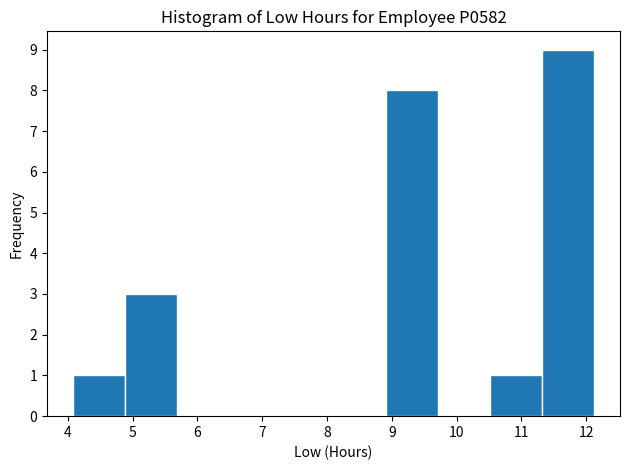

Reading left to right, transcribe this chart: for each bar, give the range it covers on the x-axis and its height. Neither the bar edges nor the heights are printed on the chart, so give them approximately, as read against the axes.

4.1 to 4.9: 1
4.9 to 5.7: 3
5.7 to 6.5: 0
6.5 to 7.3: 0
7.3 to 8.1: 0
8.1 to 8.9: 0
8.9 to 9.7: 8
9.7 to 10.5: 0
10.5 to 11.3: 1
11.3 to 12.1: 9